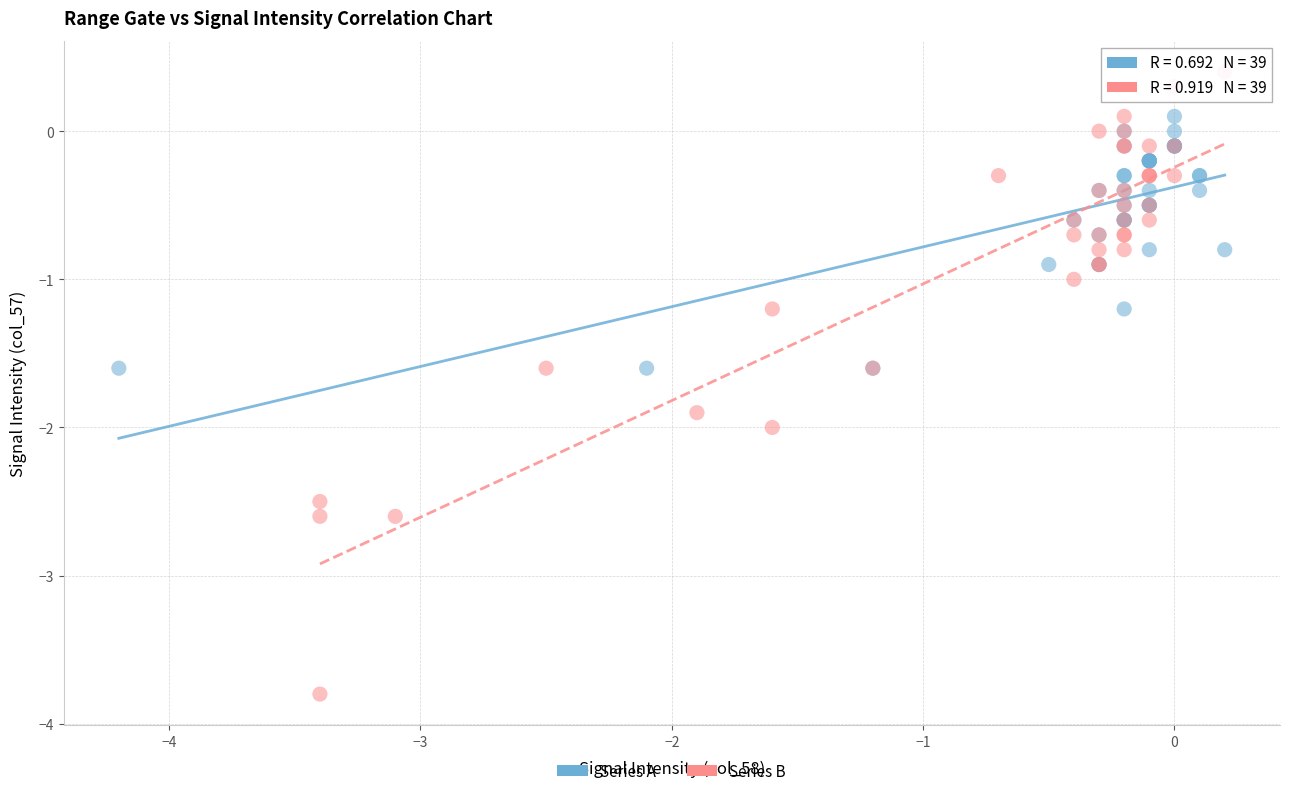

Which series contains the highest Y value?

Series B